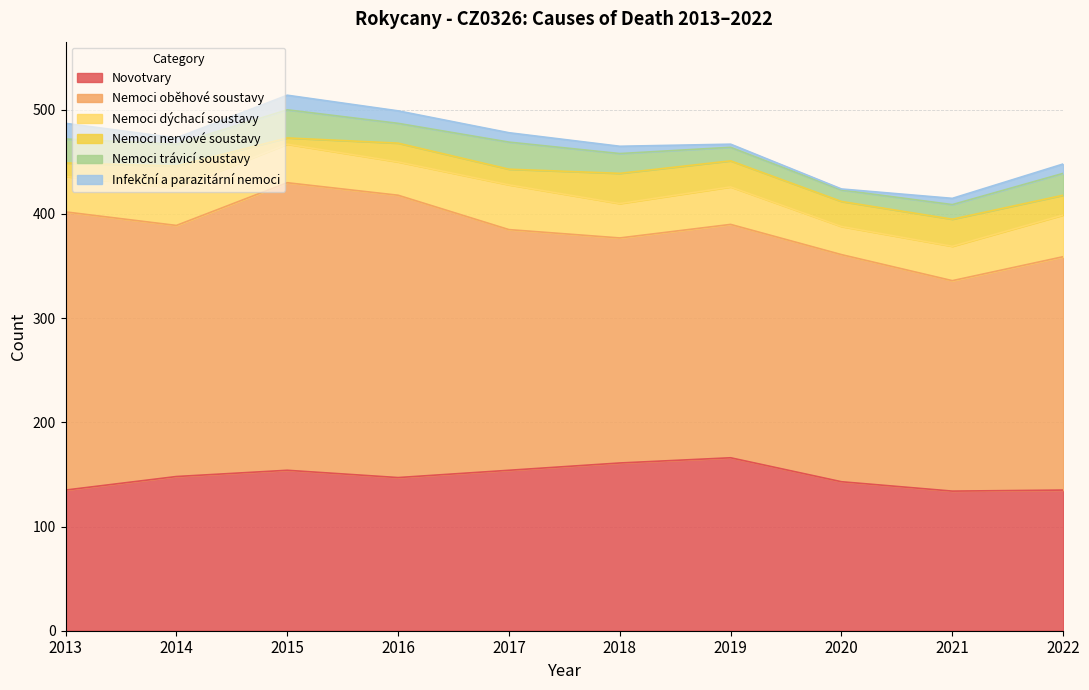

At which category is the sum across all series the highest?

2015